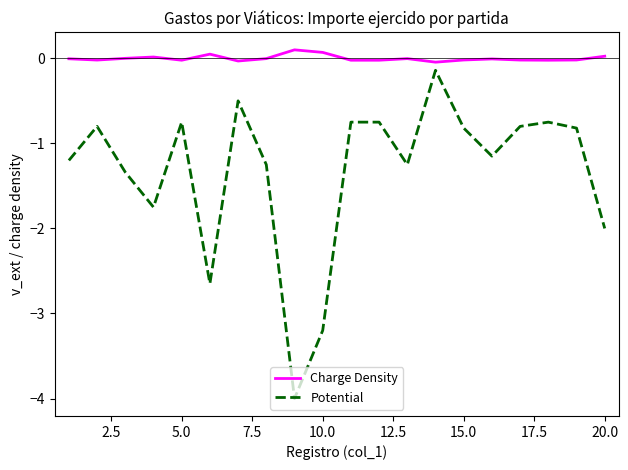

What is the sum of all Potential values?

-26.7